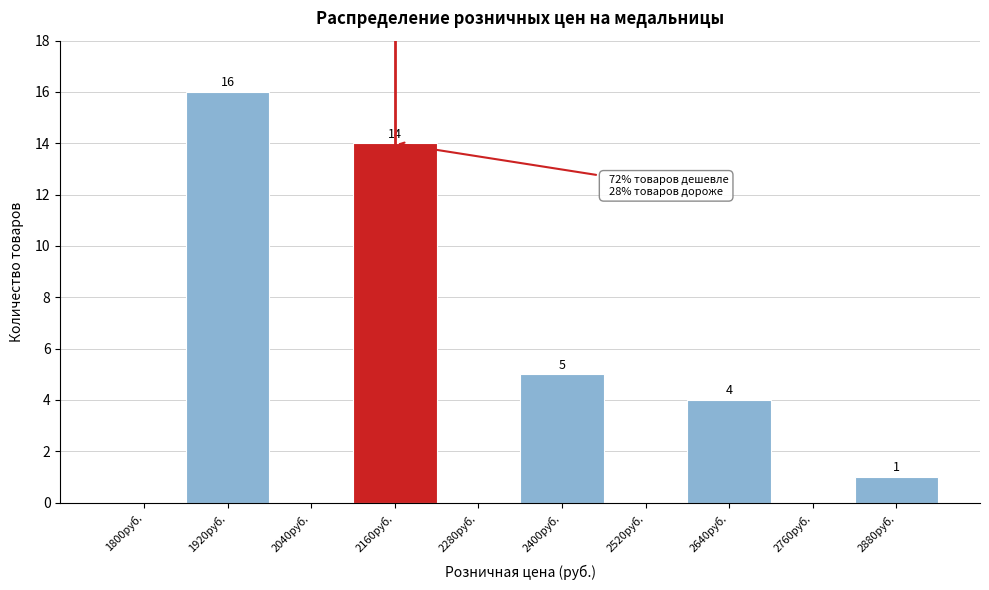

Reading left to right, extract all data points from this chart.

1800руб.=0	1920руб.=16	2040руб.=0	2160руб.=14	2280руб.=0	2400руб.=5	2520руб.=0	2640руб.=4	2760руб.=0	2880руб.=1